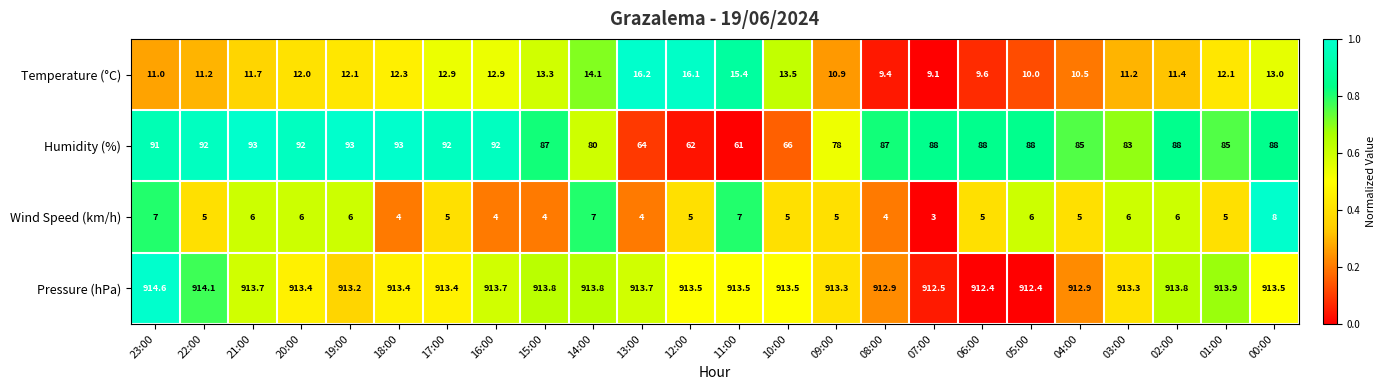

Which series has the largest total across all categories?

Pressure (hPa)